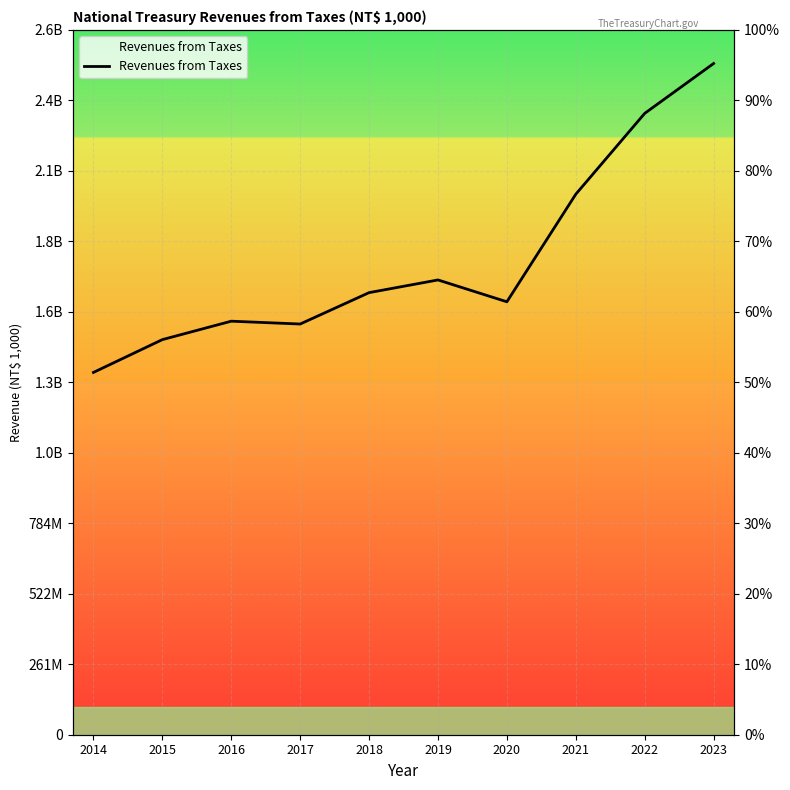

What is the smallest value displayed?

1342772852